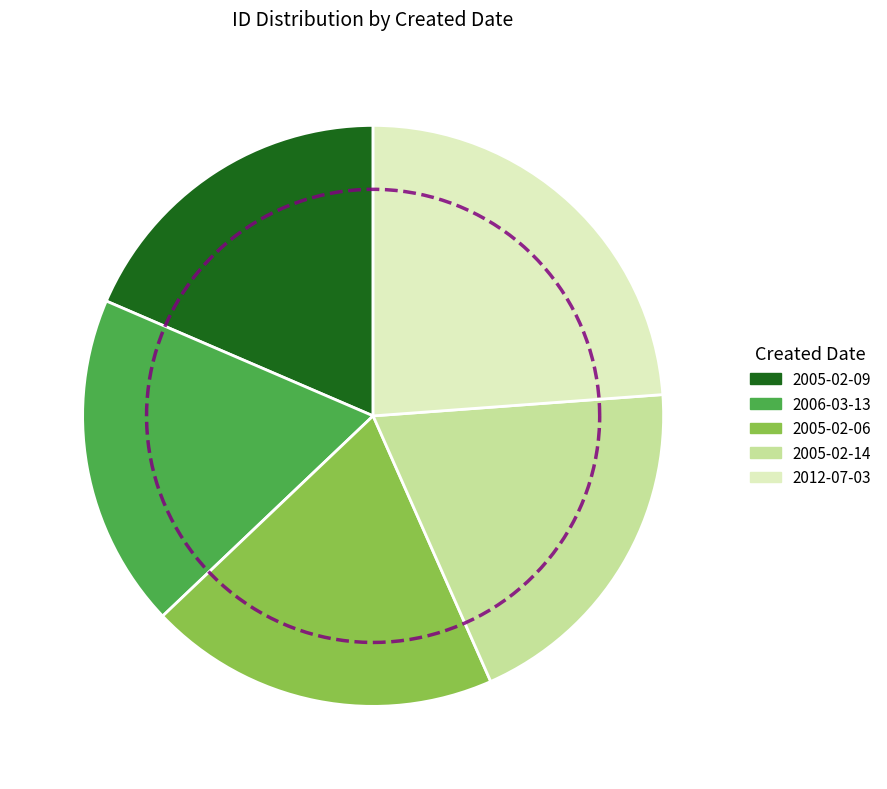

Is the sum of 2012-07-03 and 2005-02-09 greater than half?

No